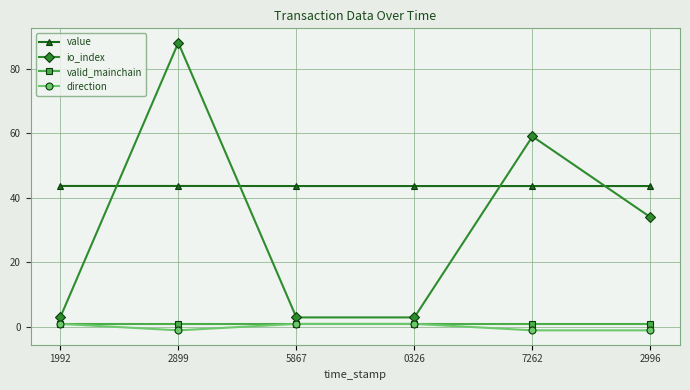

Is the value of valid_mainchain at 2899 greater than the value of value at 1992?

No